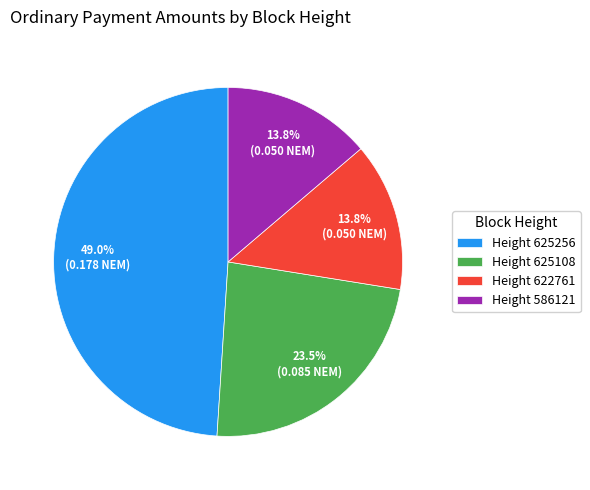

How many segments does this pie chart have?

4